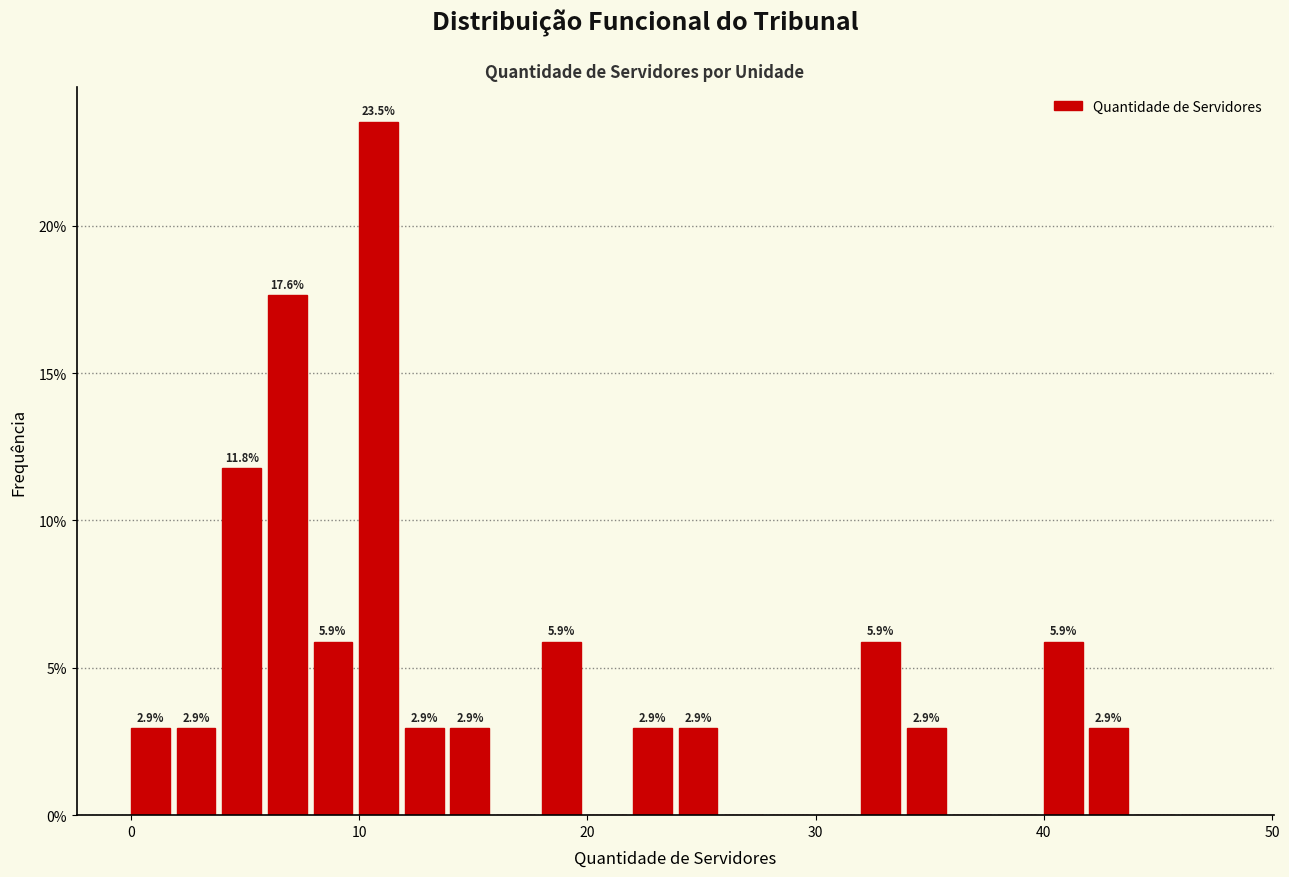

Read against the x-axis, roughly where is the centre of the tallest bar?

11